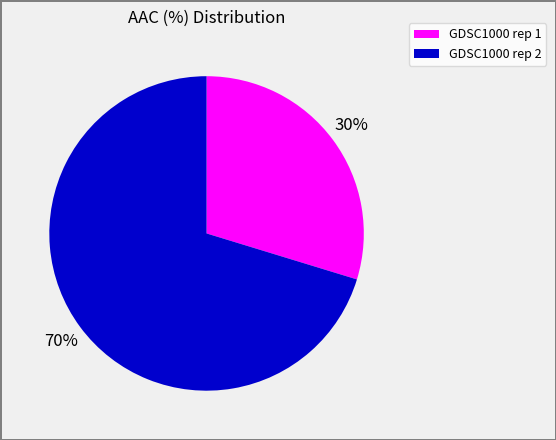

Does GDSC1000 rep 1 account for over 50% of the chart?

No